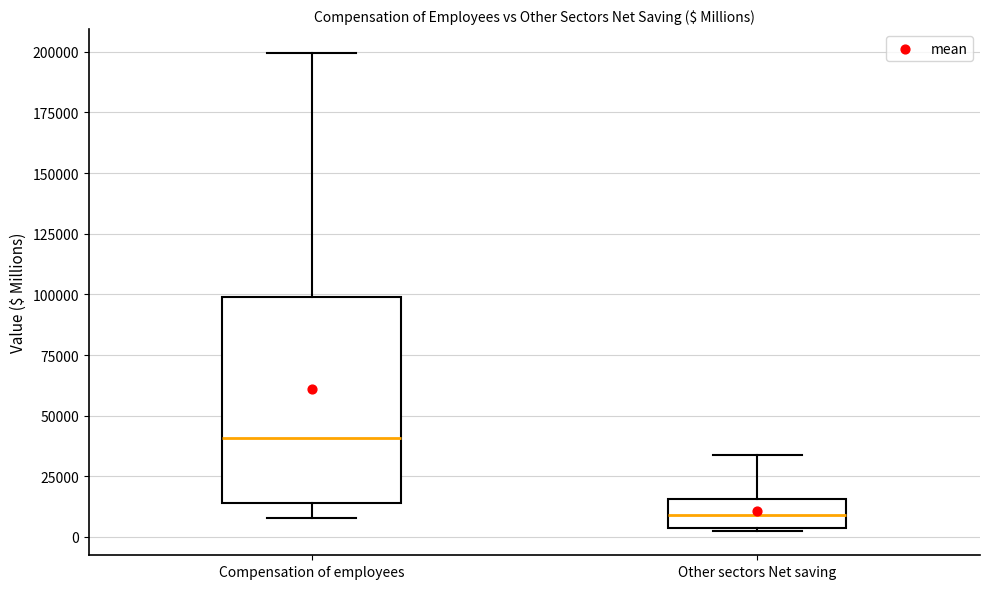

Reading left to right, read every box against the y-axis: the position of its median line, the range the box covers, and the ends of its whiskers. The values are not printed on the chart, so give them approximately, as read against the axis.

Compensation of employees: median 40000, box 15000 to 100000, whiskers 10000 to 200000
Other sectors Net saving: median 10000, box 5000 to 15000, whiskers 0 to 35000